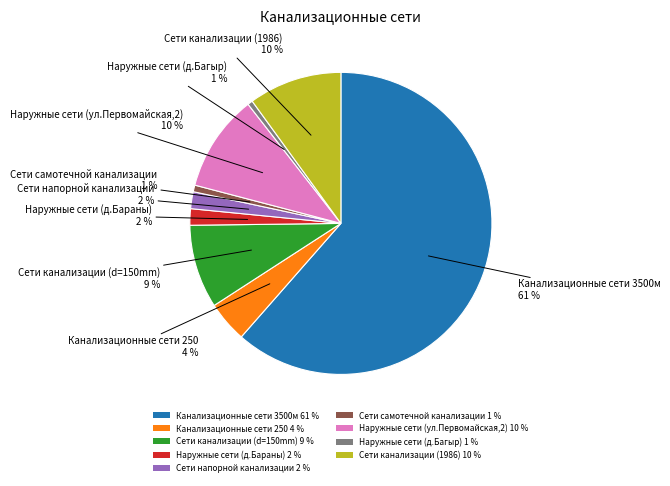

The Канализационные сети 250 slice represents 19% of the pie. True or false?

False